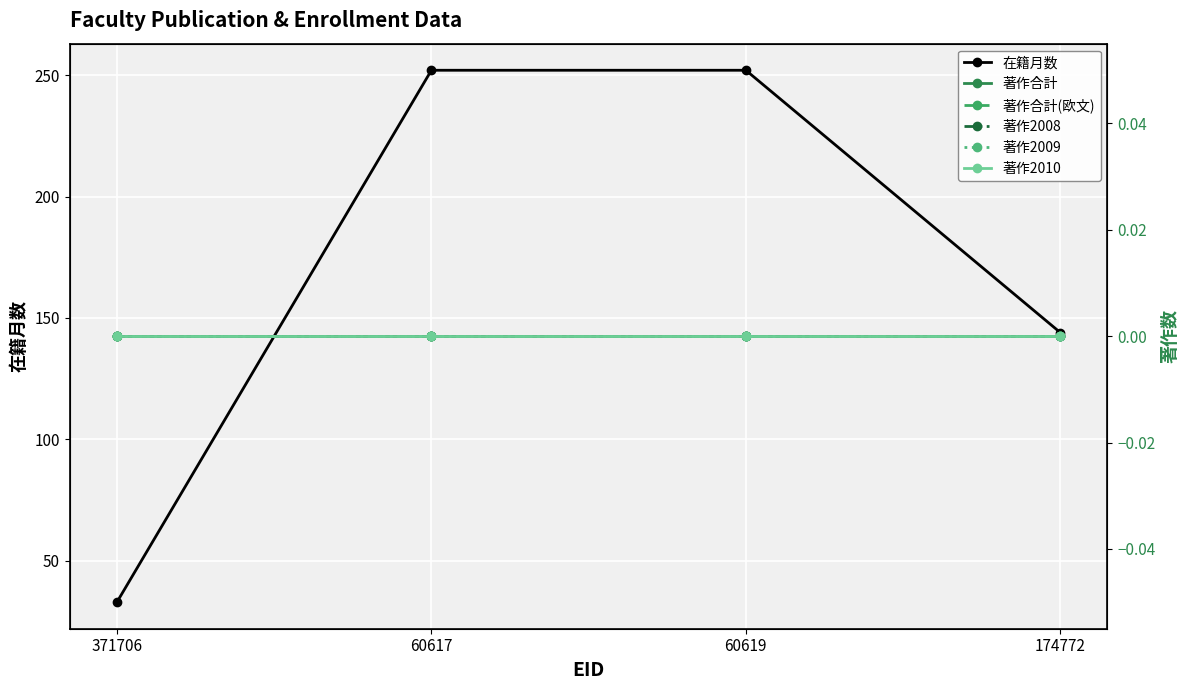

Is this an area chart (filled region under the line)?

No